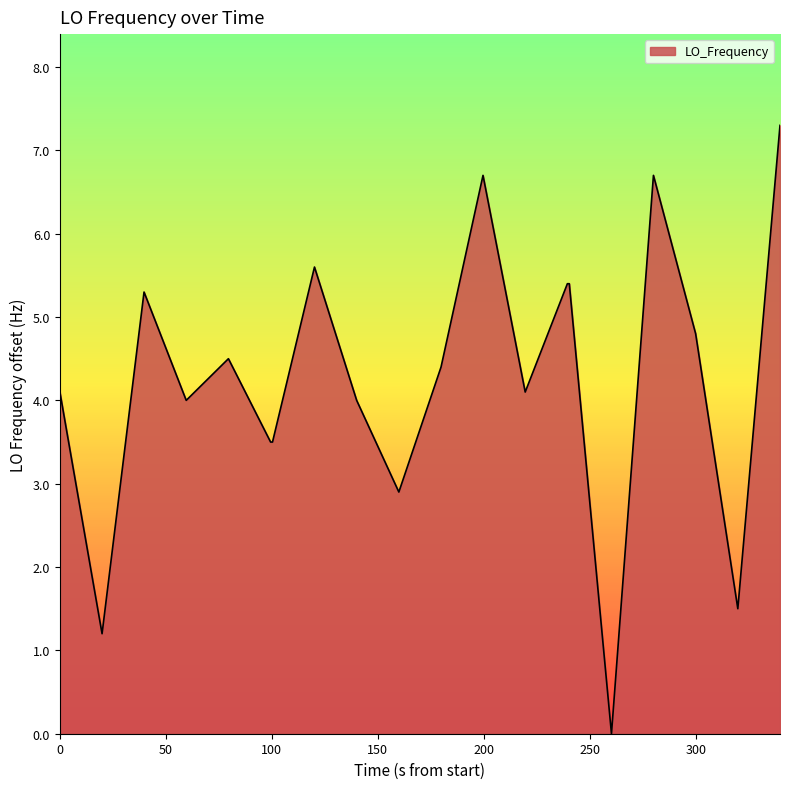

What is the difference between the maximum and minimum values?

7.3